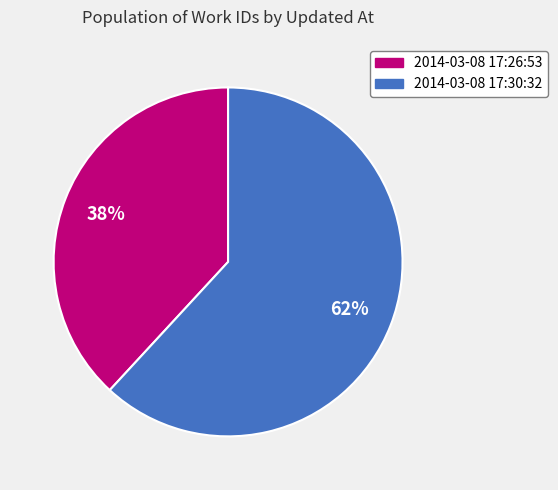

To the nearest percent, what is the difference between the largest and smallest slice percentages?

24%